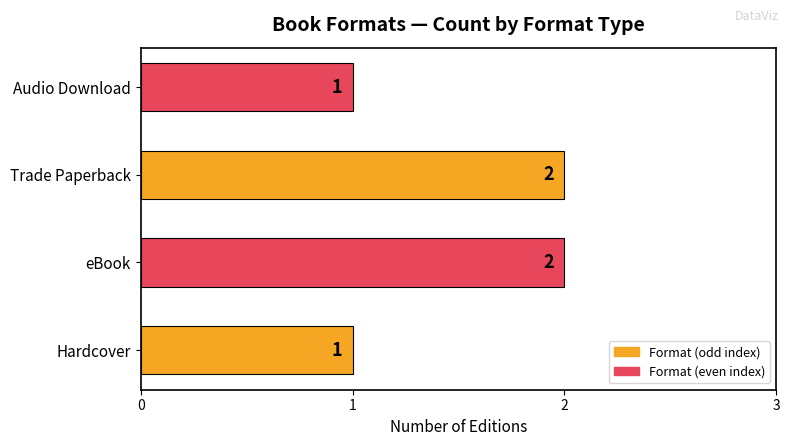

What is the average value?

2